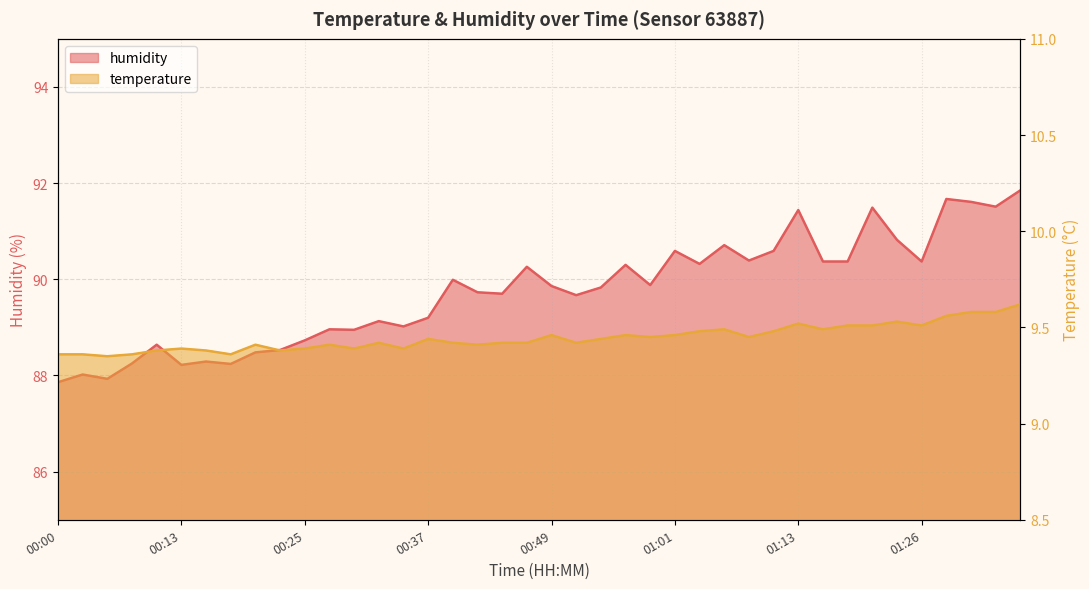

Does the chart display data point markers on the line(s)?

No